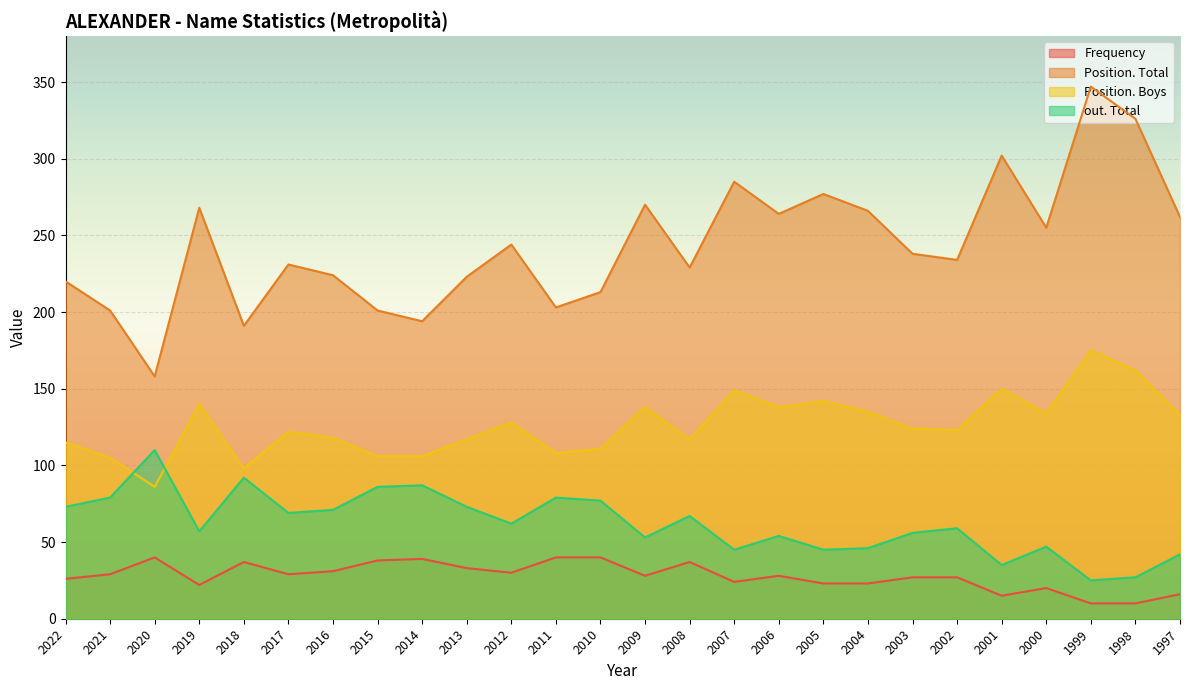

How many distinct data groups are displayed?

4